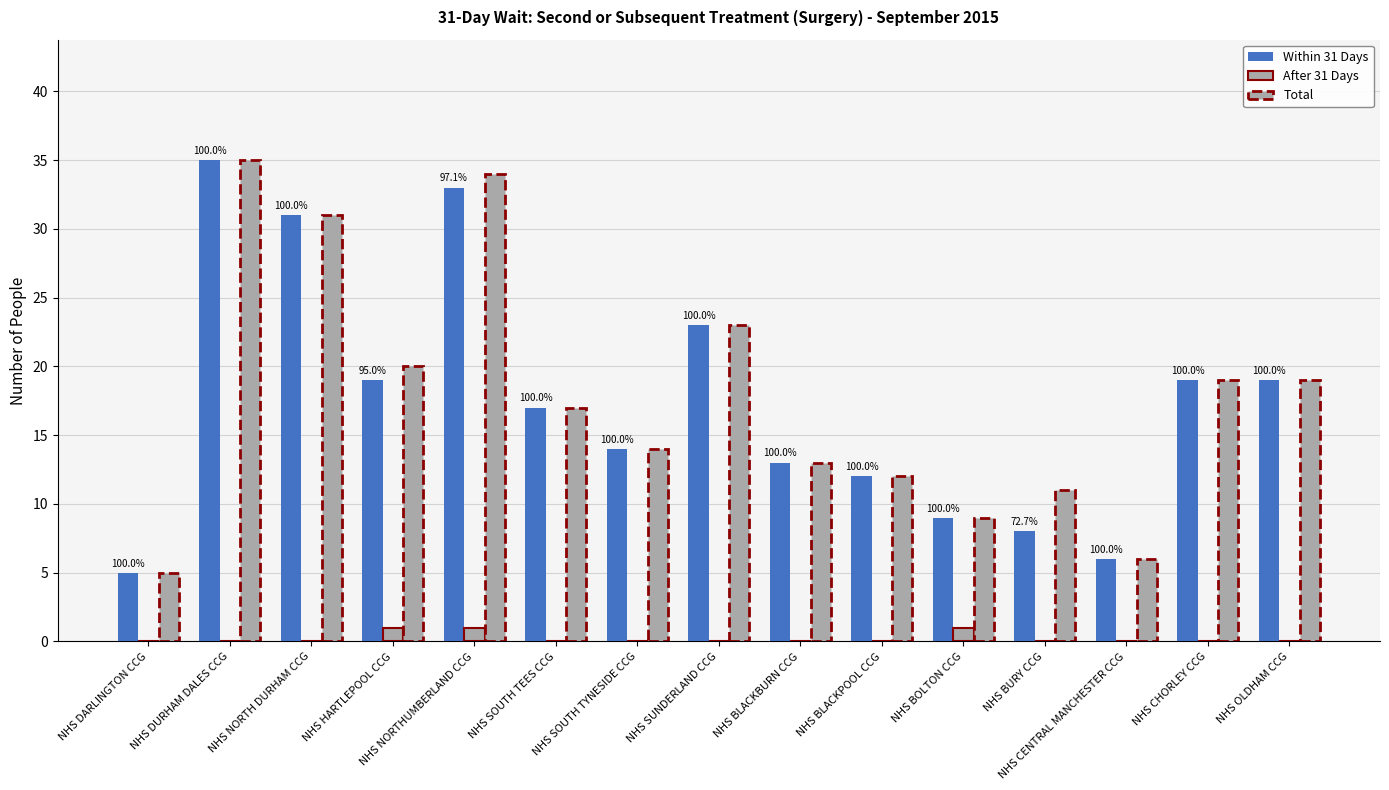

What is the greatest value displayed?

35